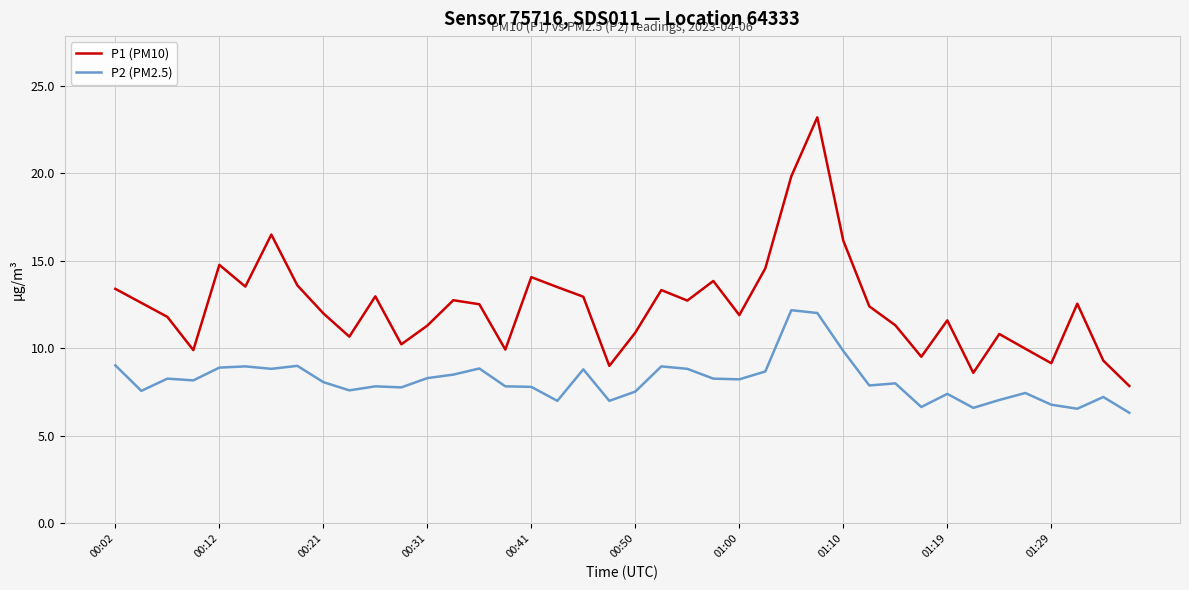

What is the sum of all P1 (PM10) values?

497.5